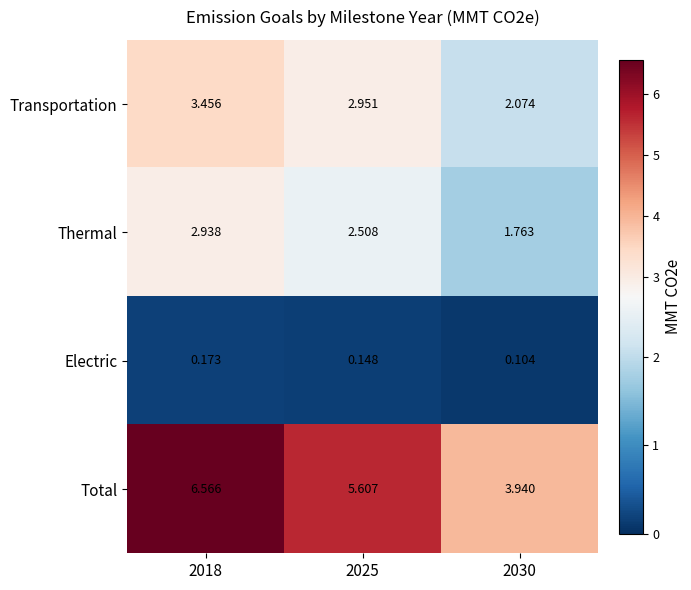

Which series changed the most between 2018 and 2030?

Total